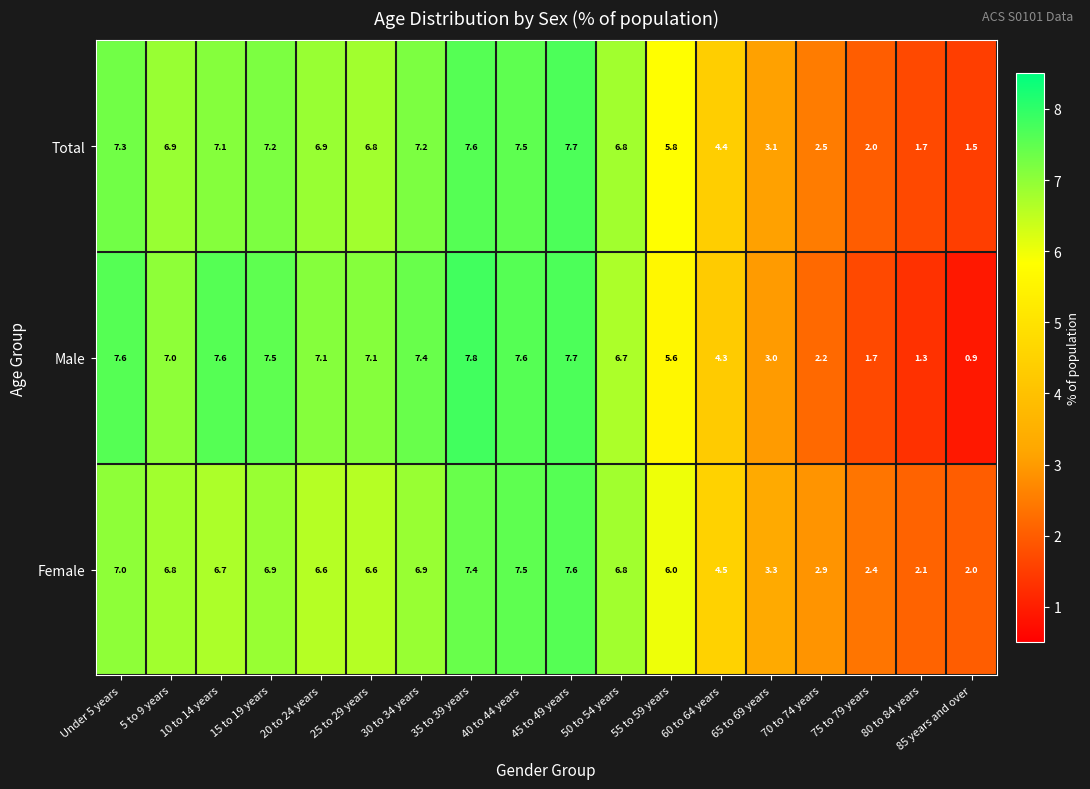

Where is Female nearest to the value 4?

60 to 64 years